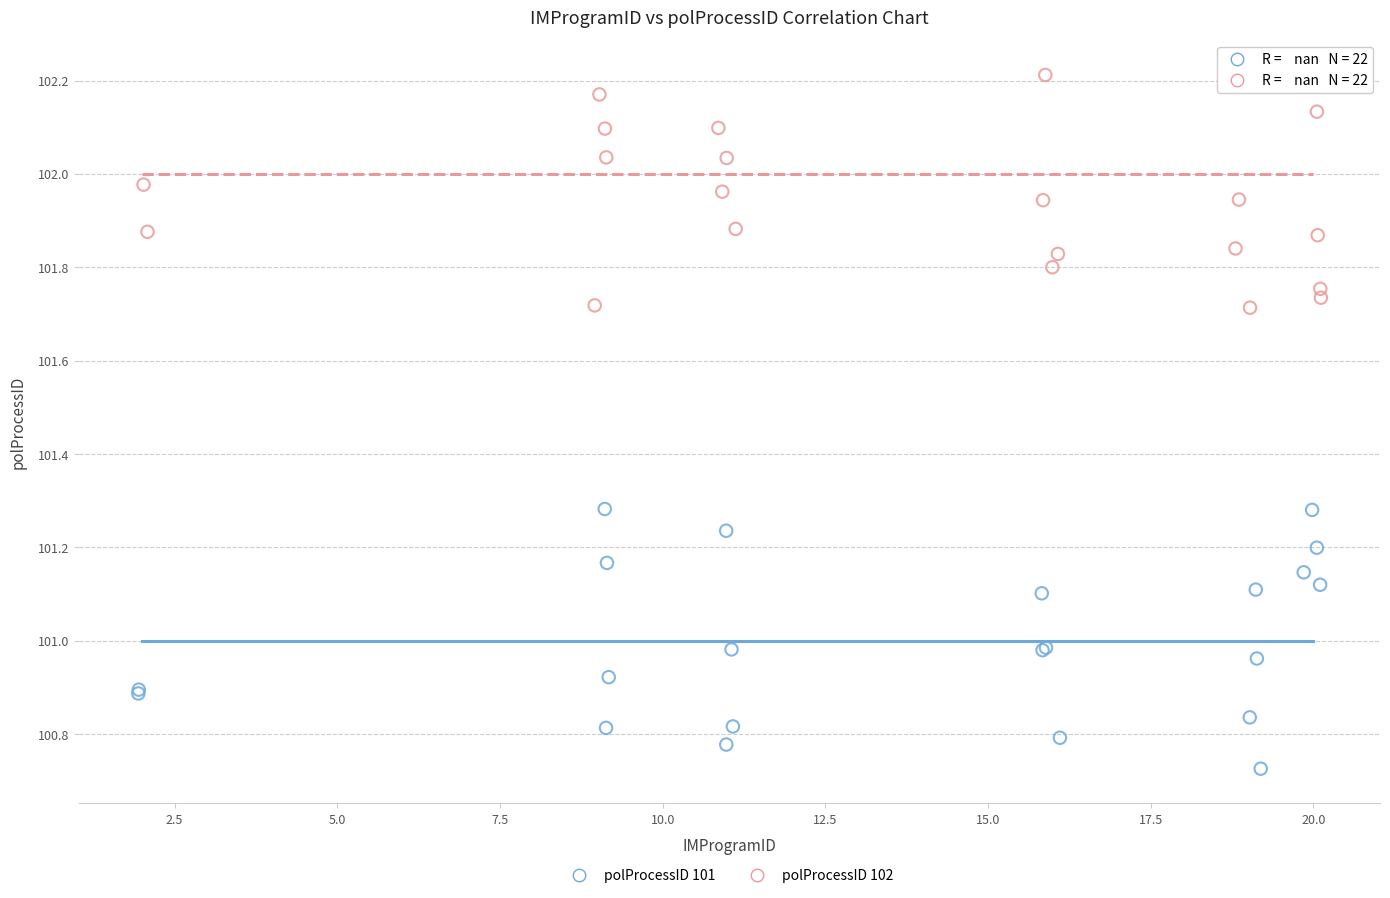

What are all the series names shown in the legend?

polProcessID 101, polProcessID 102